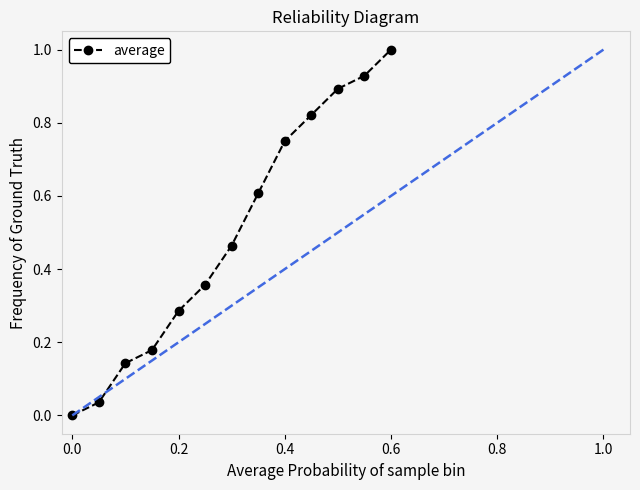

What is the maximum value shown in the chart?

1.0